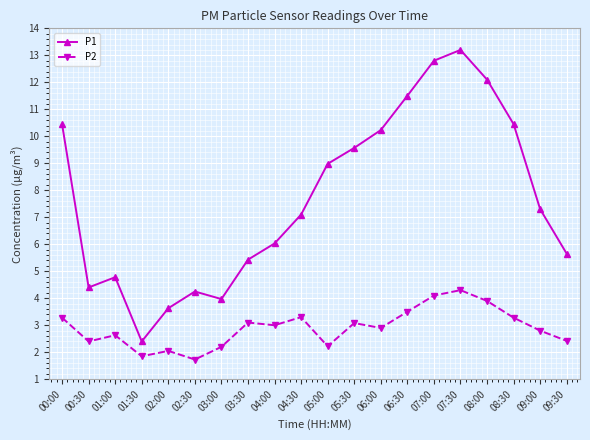

Between 02:00 and 05:30, which series saw the biggest shift?

P1